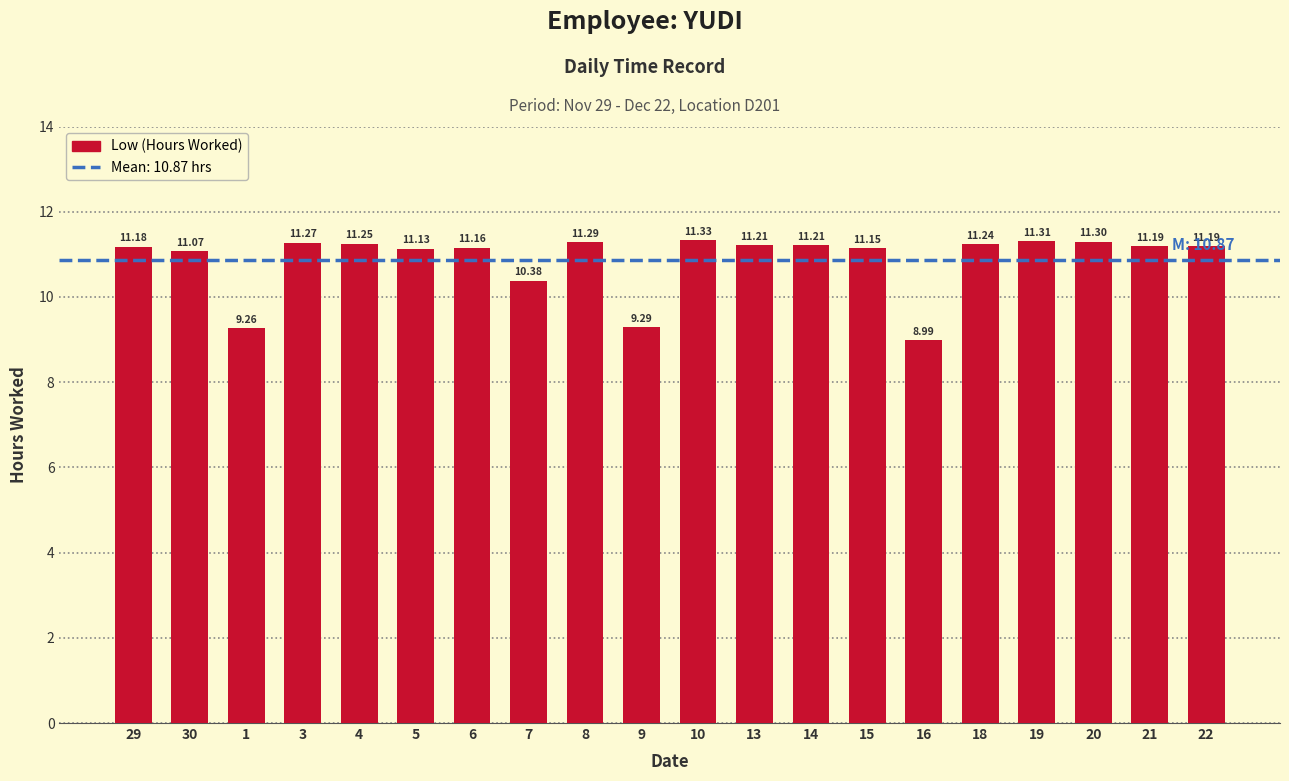

How many bars are there in total?

20